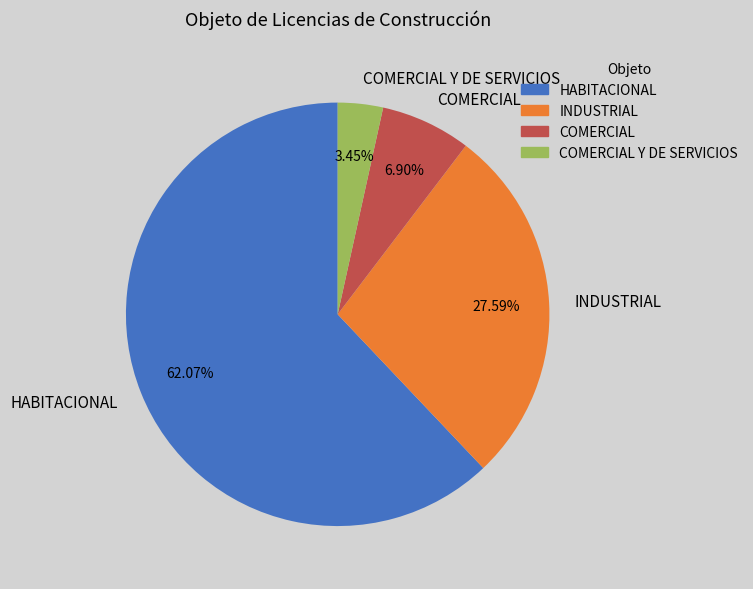

What is the smallest slice in the pie chart?

COMERCIAL Y DE SERVICIOS